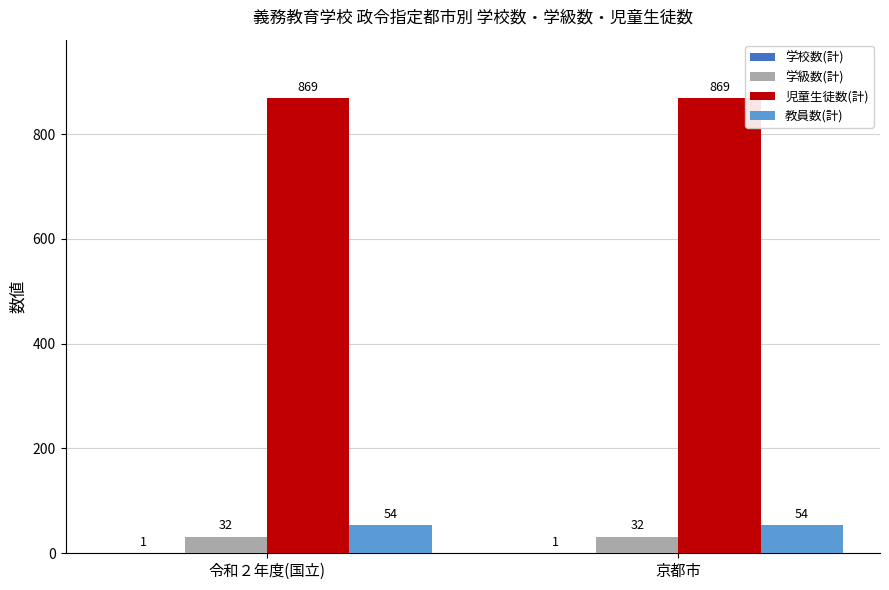

How many groups of bars are there?

2